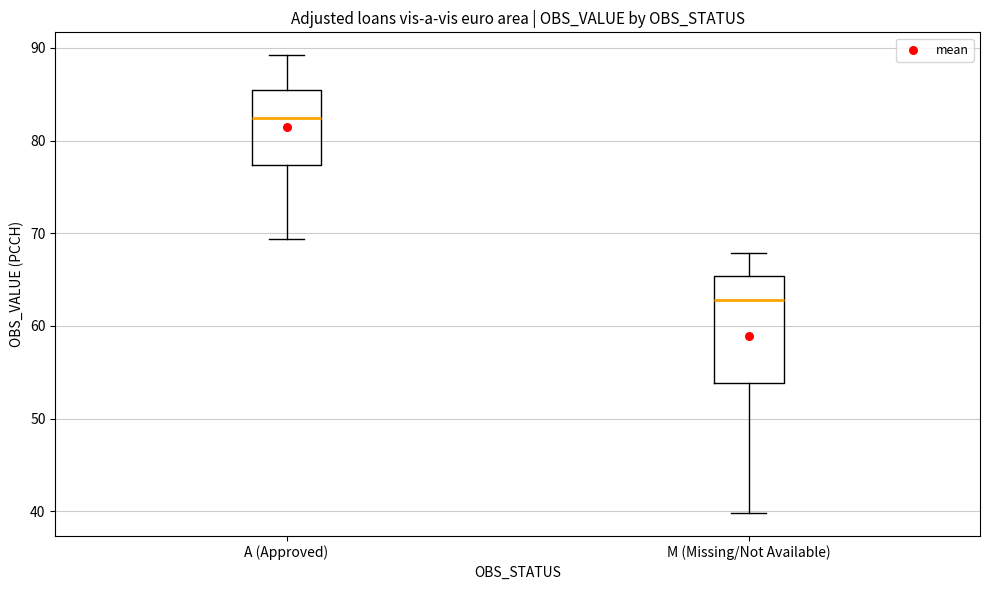

Reading left to right, read every box against the y-axis: the position of its median line, the range the box covers, and the ends of its whiskers. The values are not printed on the chart, so give them approximately, as read against the axis.

A (Approved): median 82, box 77 to 85, whiskers 69 to 89
M (Missing/Not Available): median 63, box 54 to 65, whiskers 40 to 68